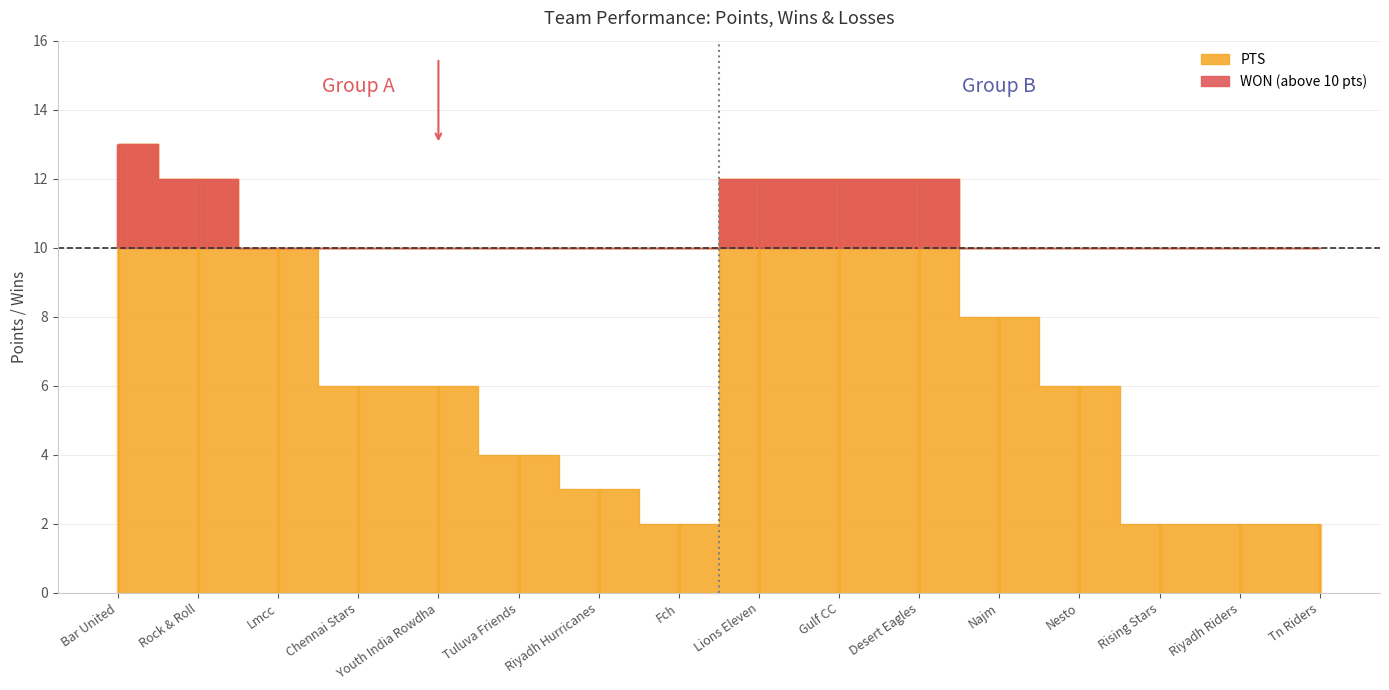

How many lines are shown in the chart?

3